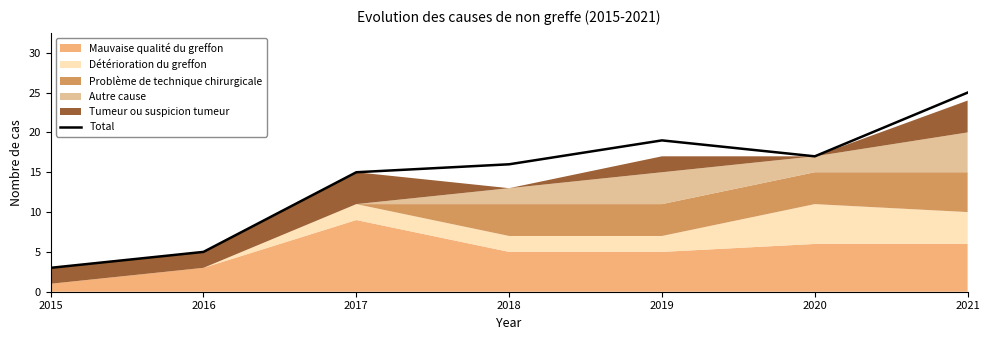

What is the change in value from 2016 to 2018?

+11